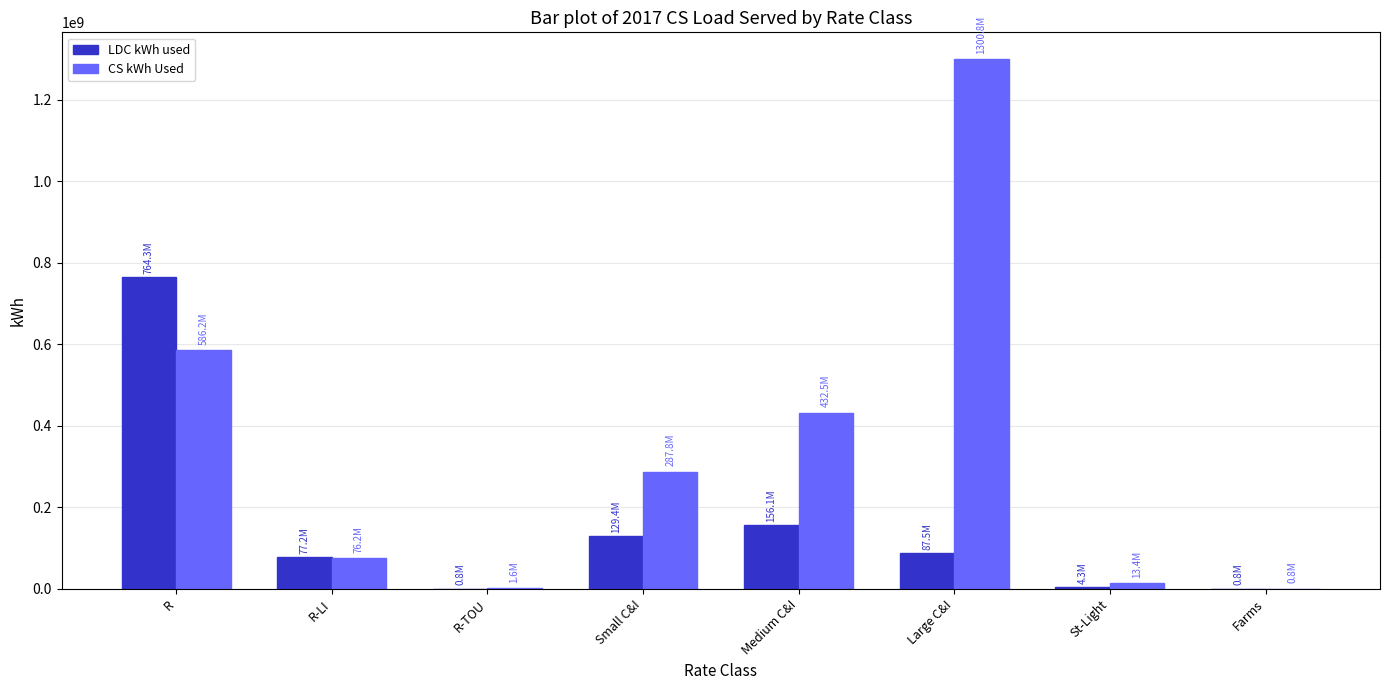

What is the highest value of the CS kWh Used series?

1300792396.7